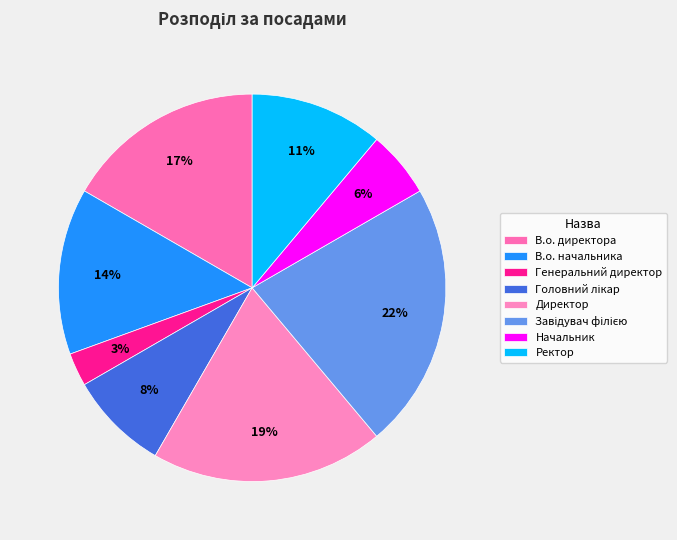

To the nearest percent, what is the average slice percentage?

12%